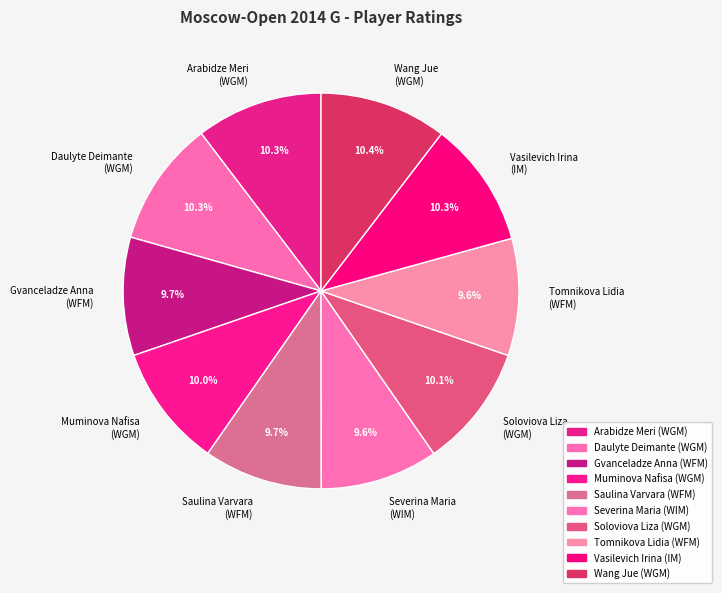

Is the sum of Gvanceladze Anna (WFM) and Arabidze Meri (WGM) greater than half?

No